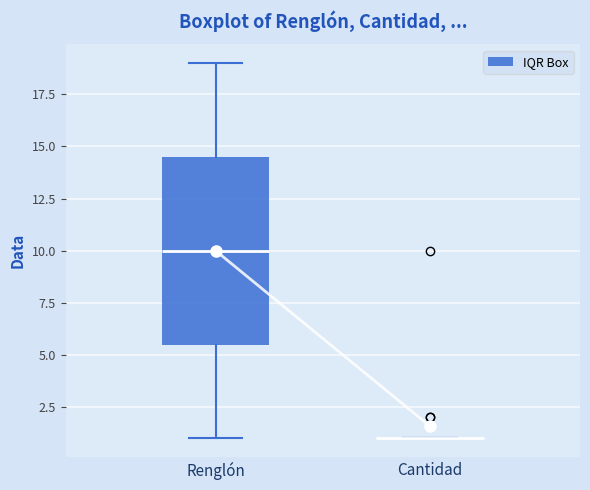

Where does the median line of the box for Renglón sit on the y-axis? The values are not printed on the chart, so give them approximately, as read against the axis.

10.0